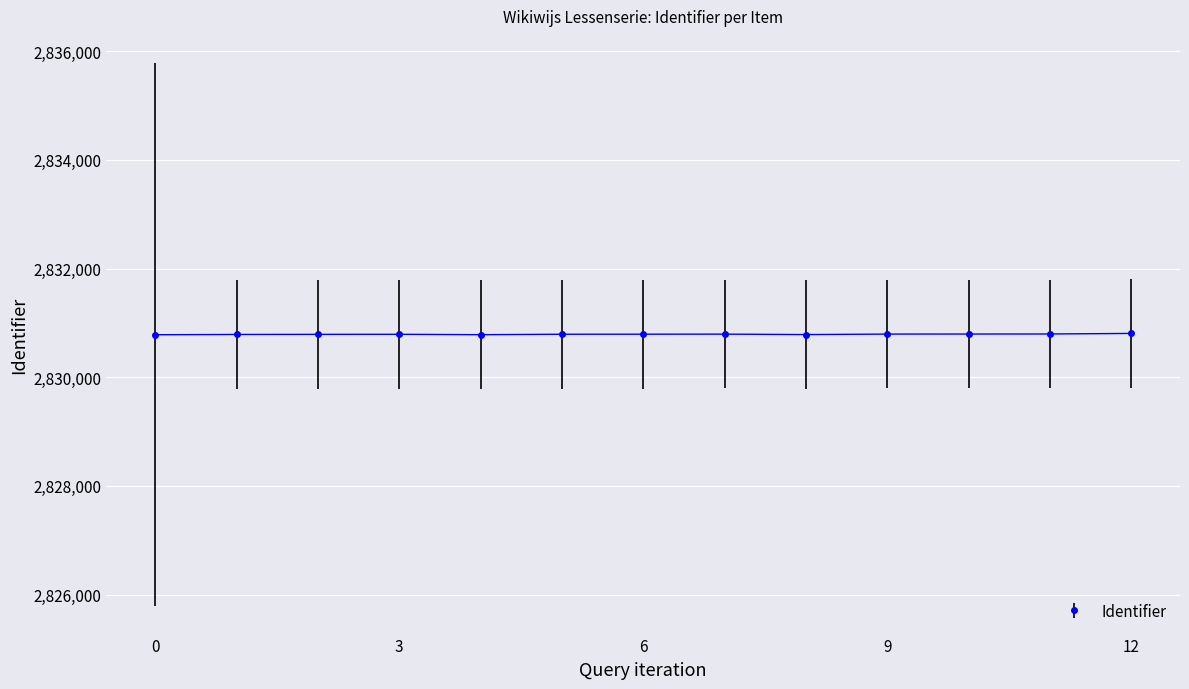

What is the value of the 5th point from the left?

2830783